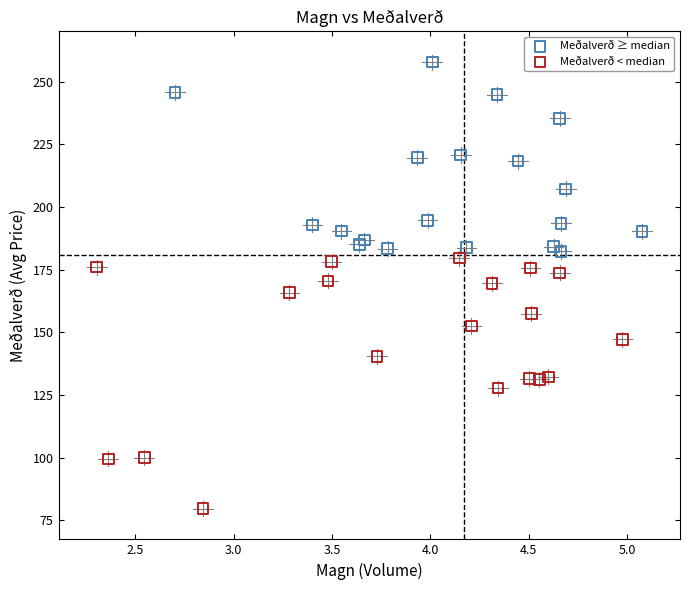

Which series reaches the minimum Y coordinate?

Meðalverð < median